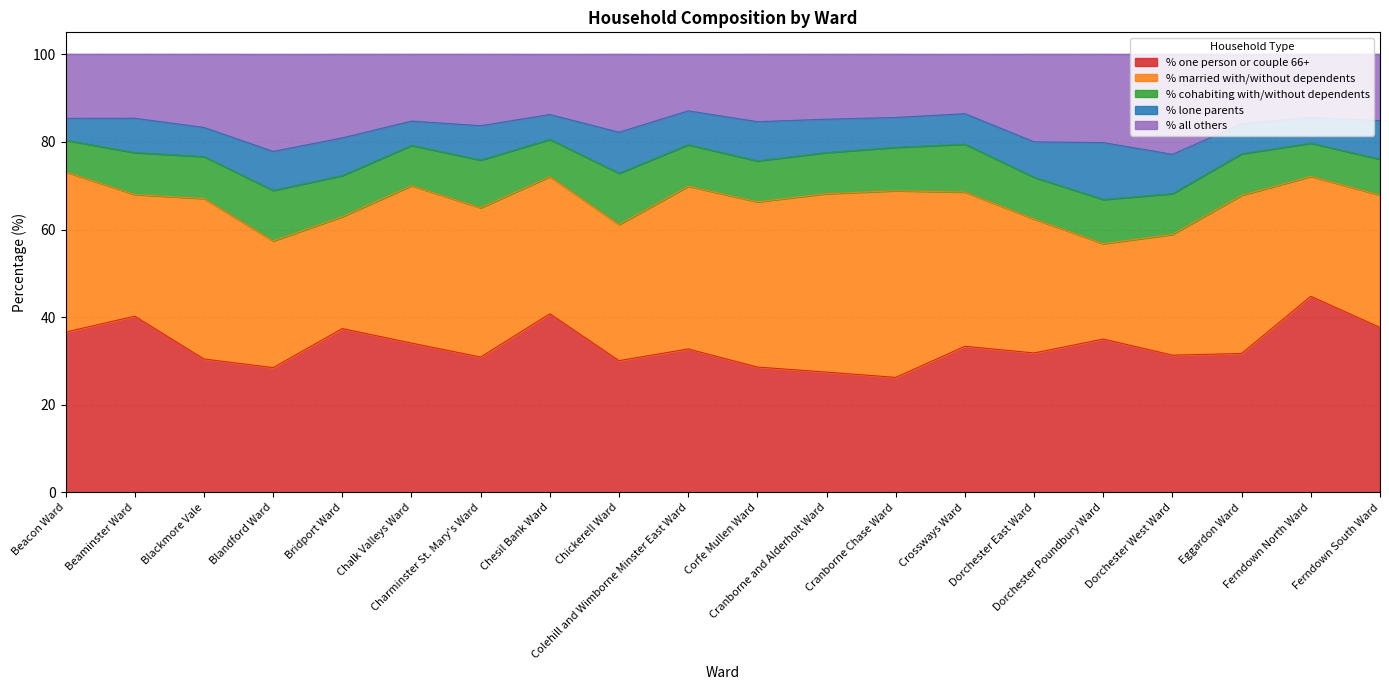

At Dorchester Poundbury Ward, list the series in order from largest to smallest.

% one person or couple 66+, % married with/without dependents, % all others, % lone parents, % cohabiting with/without dependents